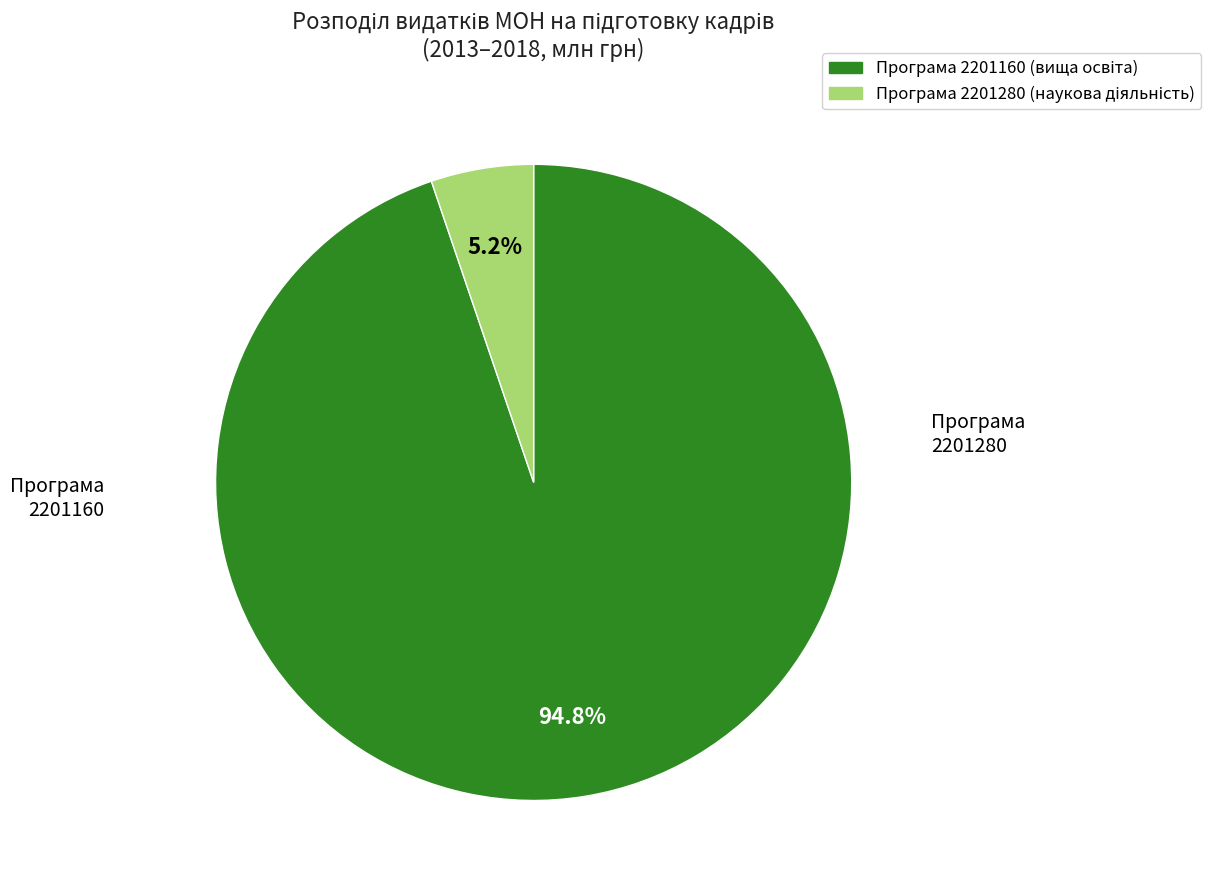

How many segments does this pie chart have?

2